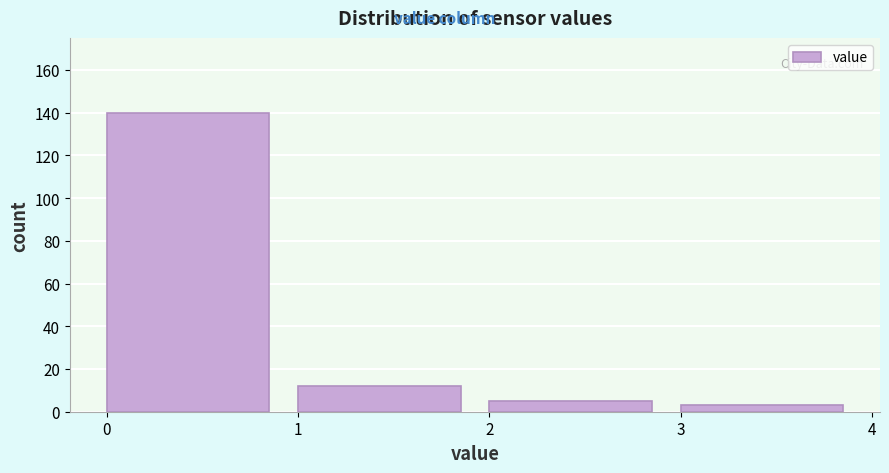

Which range on the x-axis has the tallest bar?

0 to 1